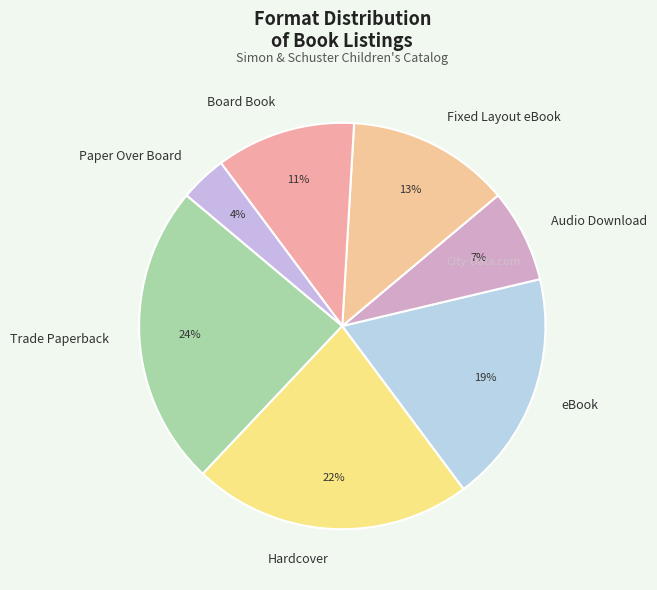

Combined, do Hardcover and Fixed Layout eBook account for over 50%?

No